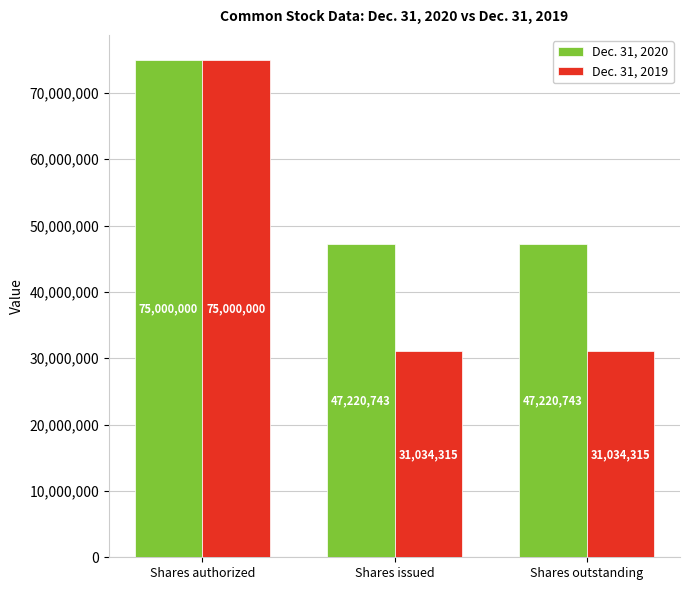

Rank the series by their average value, from highest to lowest.

Dec. 31, 2020, Dec. 31, 2019